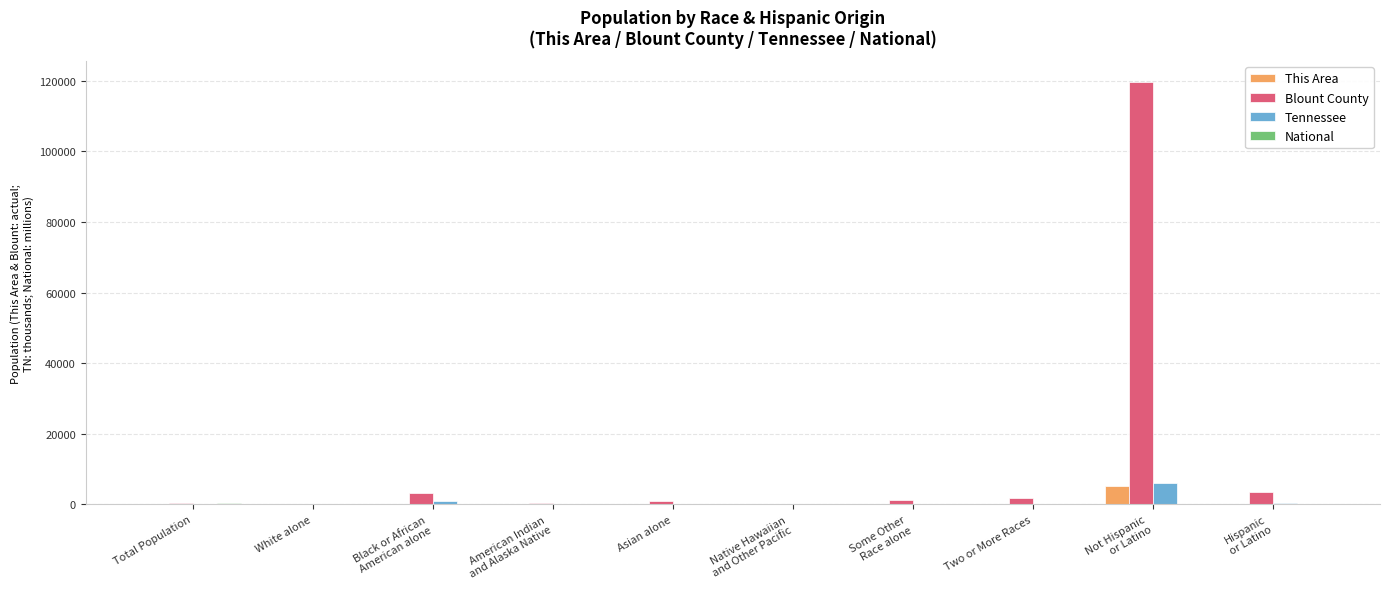

What is the sum of all Blount County values?

131451.0